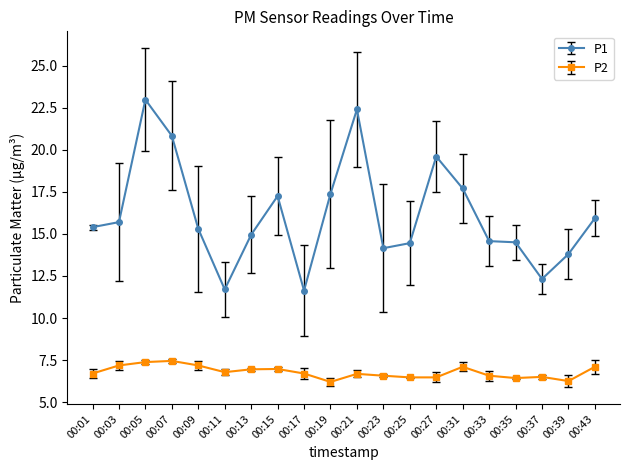

What is the spread (max minus min) of values at 00:43?

8.8